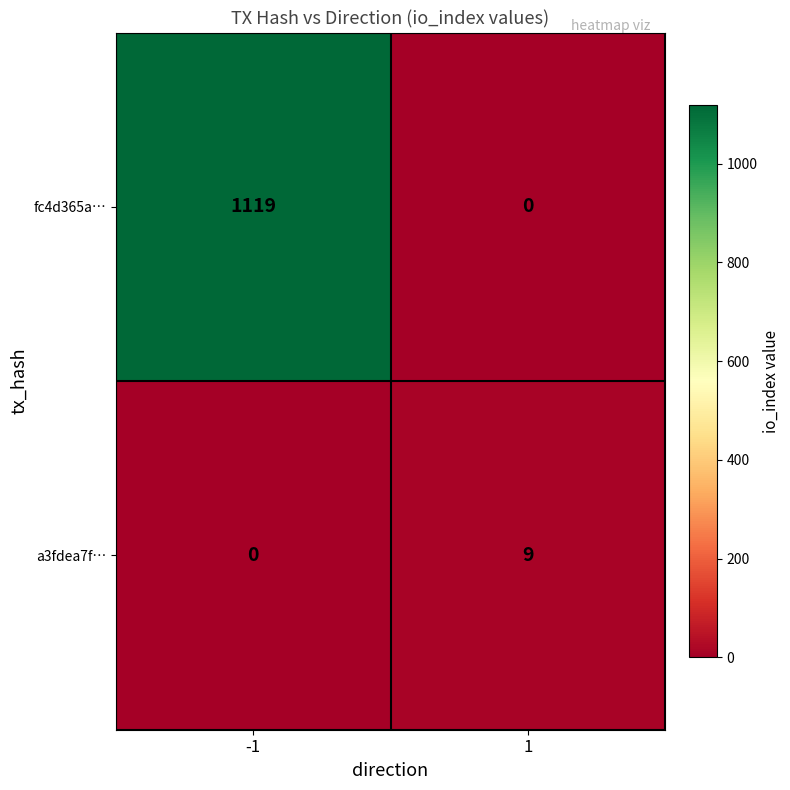

What is the sum of the a3fdea7f… values at 1 and -1?

9